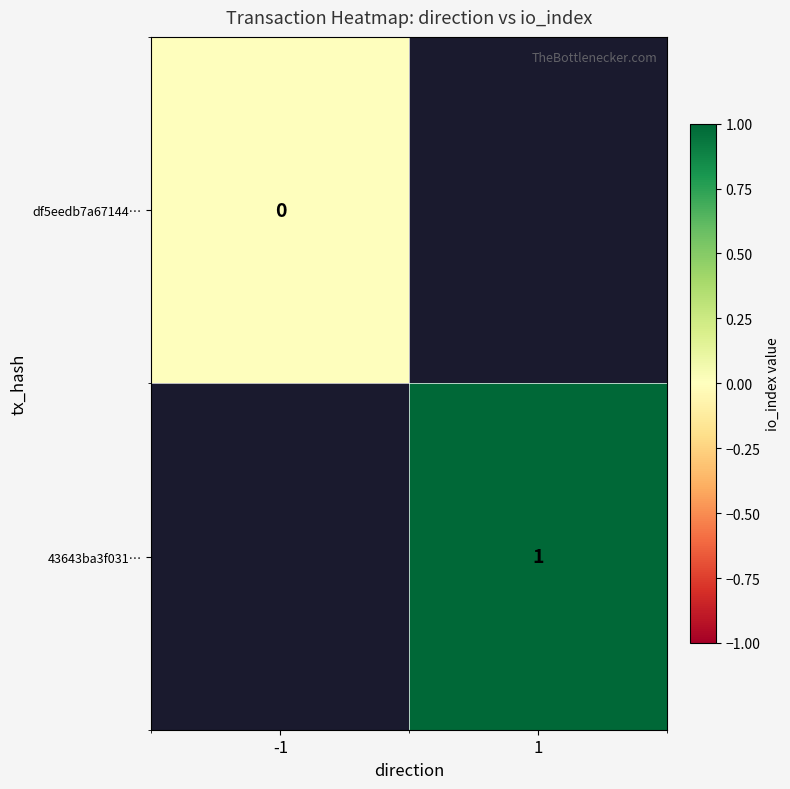

The value of 43643ba3f031… at 1 is 0. True or false?

False